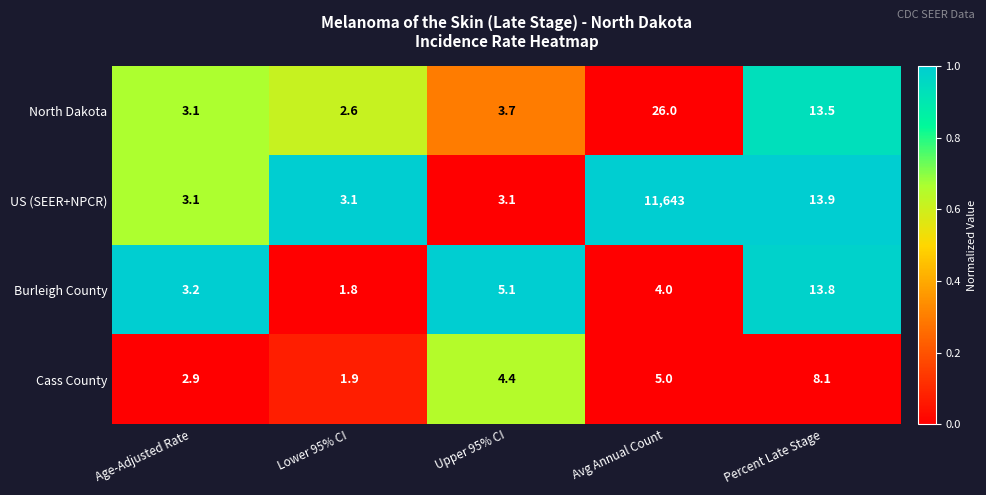

What is the sum of the Cass County values at Age-Adjusted Rate and Upper 95% CI?

7.3